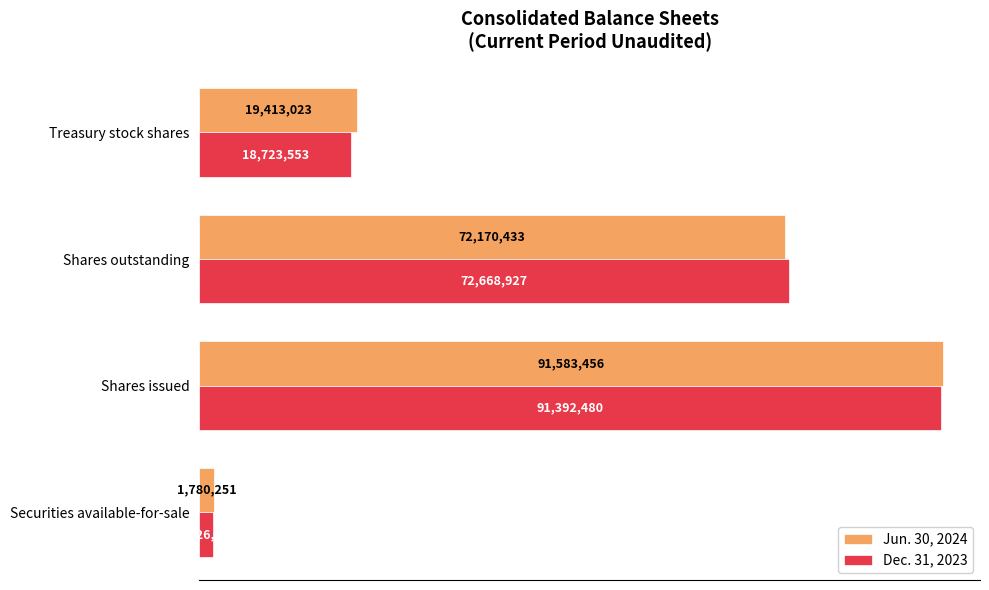

What are all the series names shown in the legend?

Jun. 30, 2024, Dec. 31, 2023